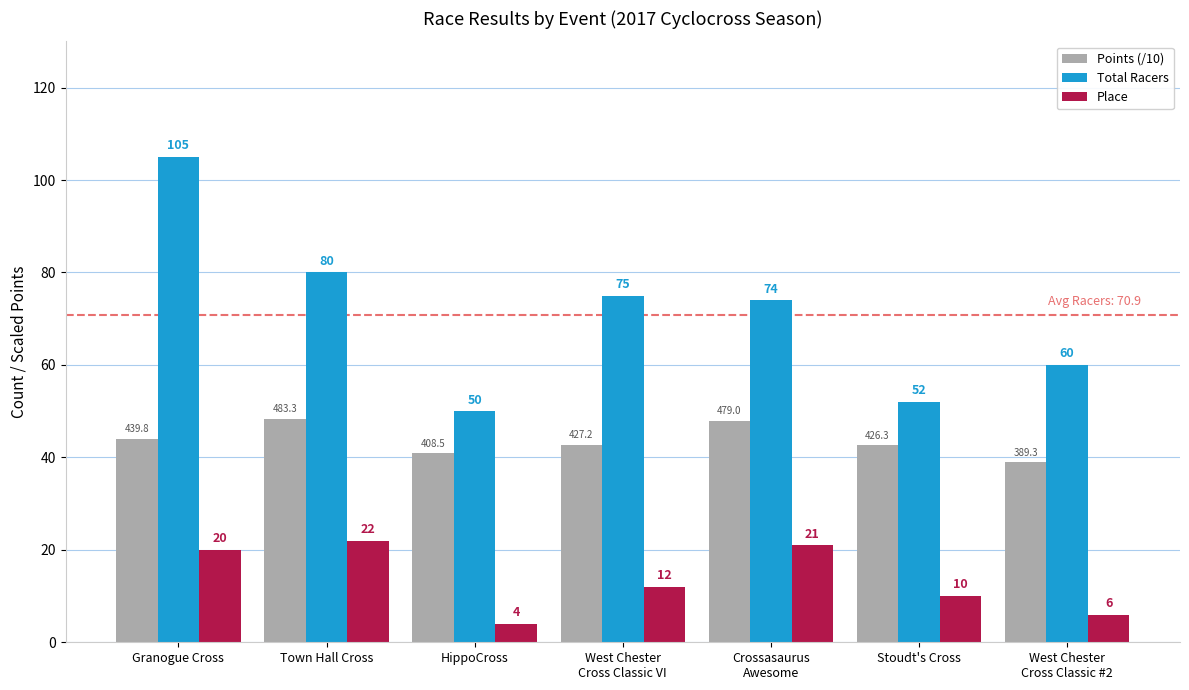

Where does the Place series first go above 12?

Granogue Cross